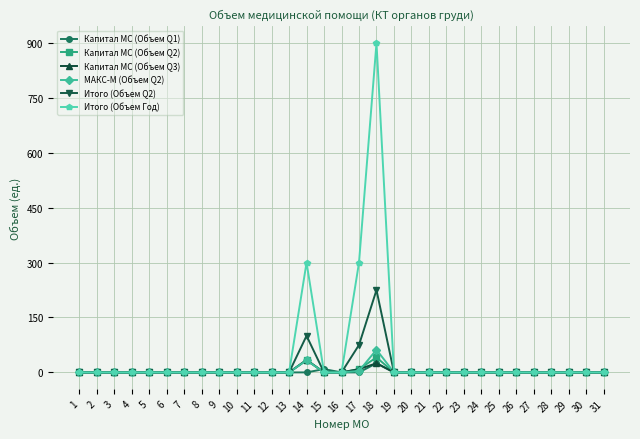

True or false: Итого (Объем Q2) and Капитал МС (Объем Q1) intersect in this chart.

True